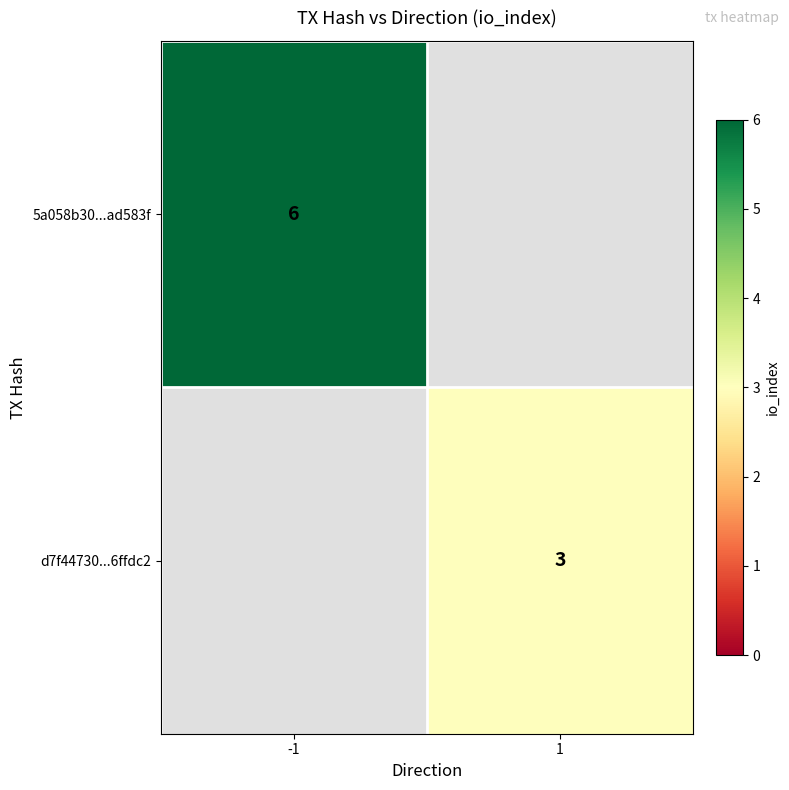

The 5a058b30...ad583f series shows 6 at -1. True or false?

True